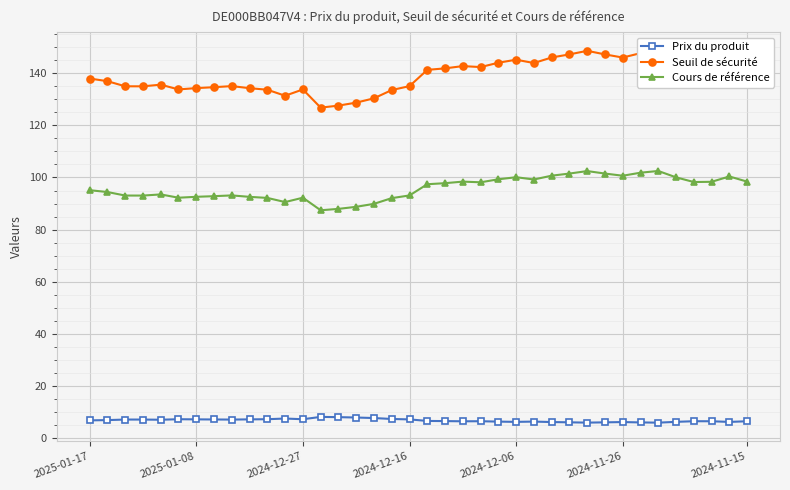

List the series in order of their peak value, lowest first.

Prix du produit, Cours de référence, Seuil de sécurité